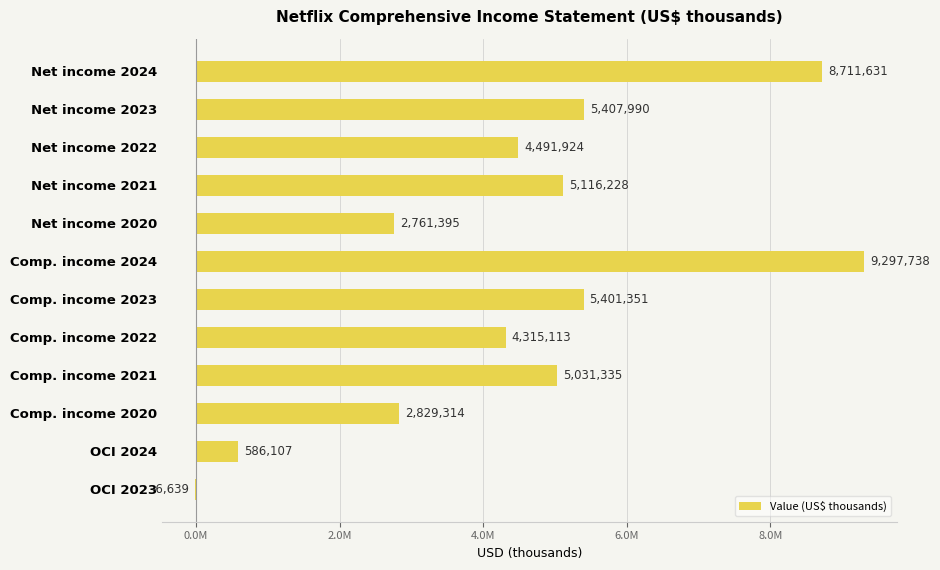

How many data points are above 5031335?

5